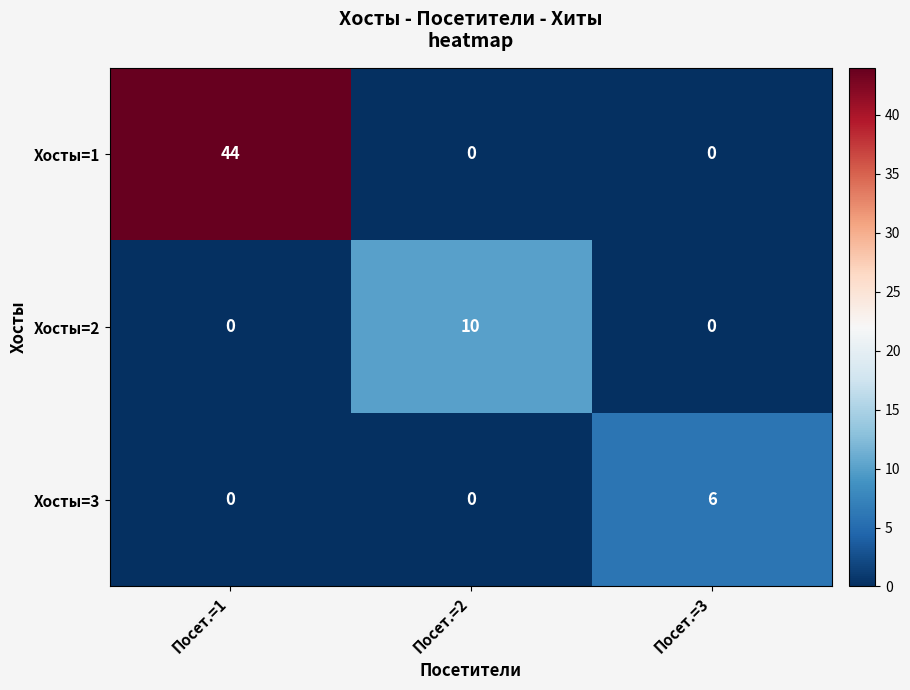

Which series has the largest range (max minus min)?

Хосты=1